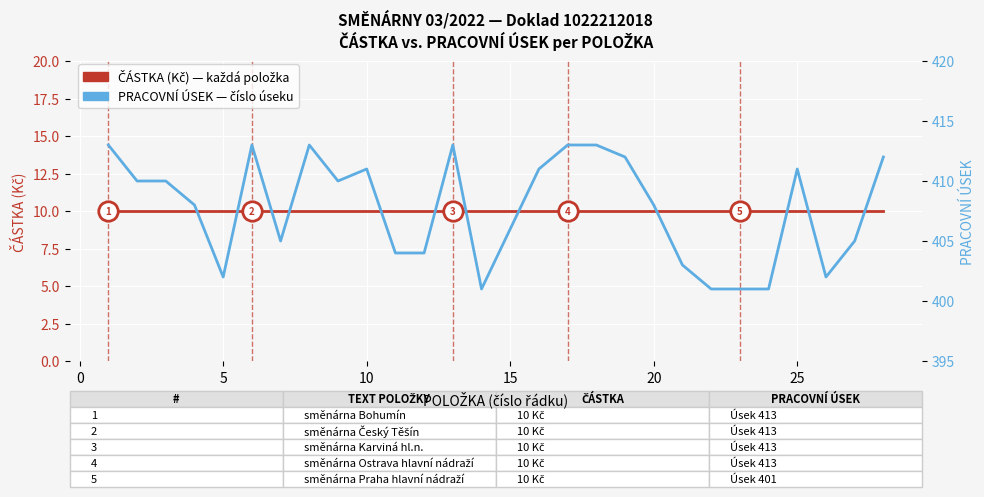

How many lines are shown in the chart?

2